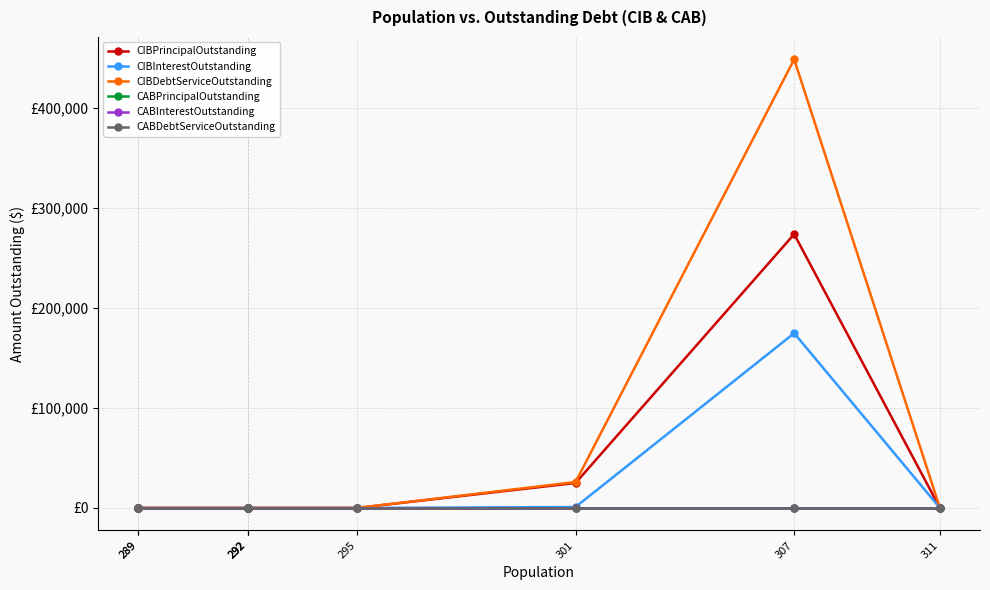

Which category has the highest value across all series?

307